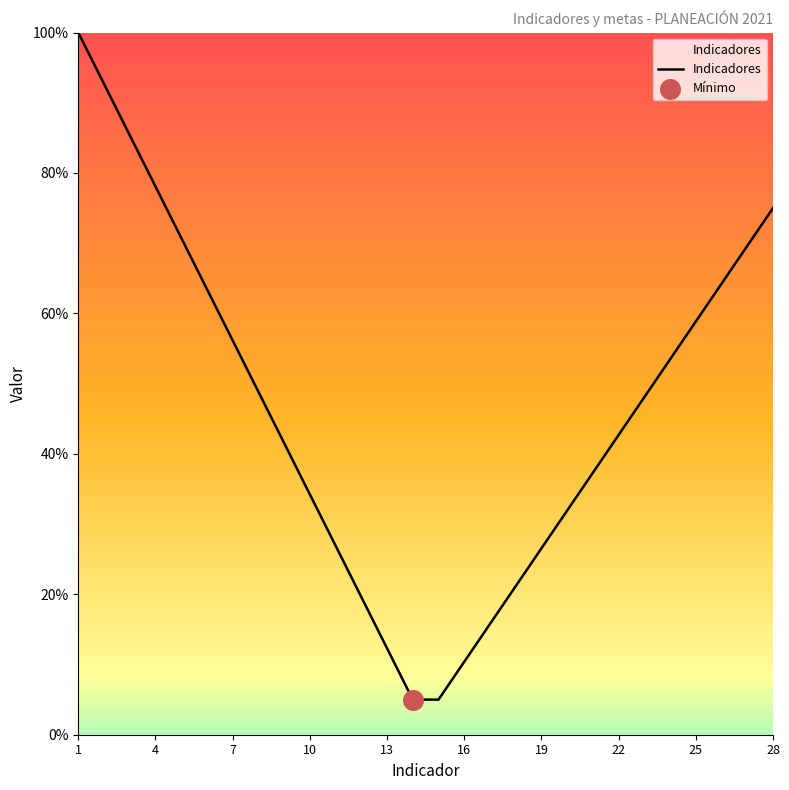

What is the smallest value displayed?

5.0